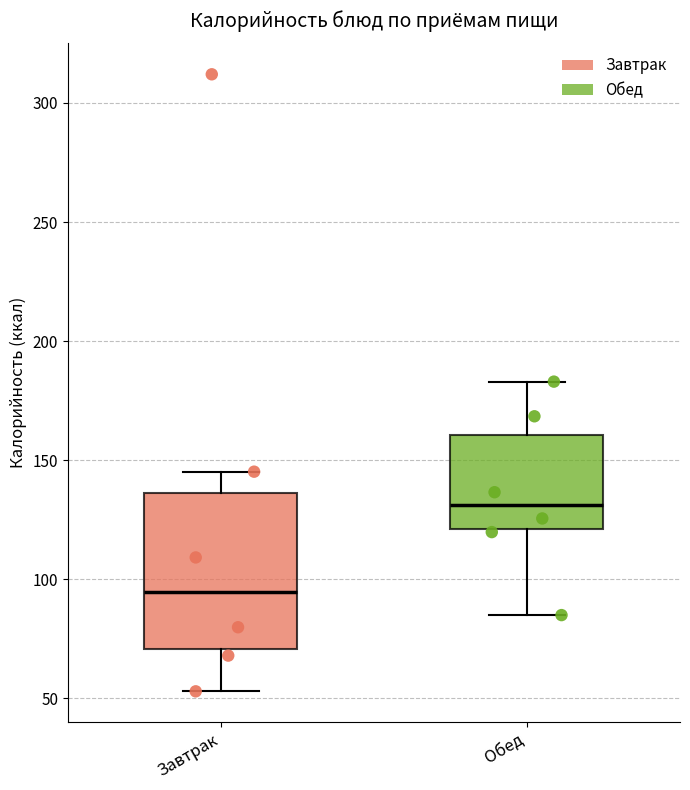

Reading left to right, transcribe this box plot: for each box, give where its median line is, the range the box spans, and where its two whiskers end, as read against the y-axis. The values are not printed on the chart, so give them approximately, as read against the axis.

Завтрак: median 95, box 70 to 135, whiskers 55 to 145
Обед: median 130, box 120 to 160, whiskers 85 to 185